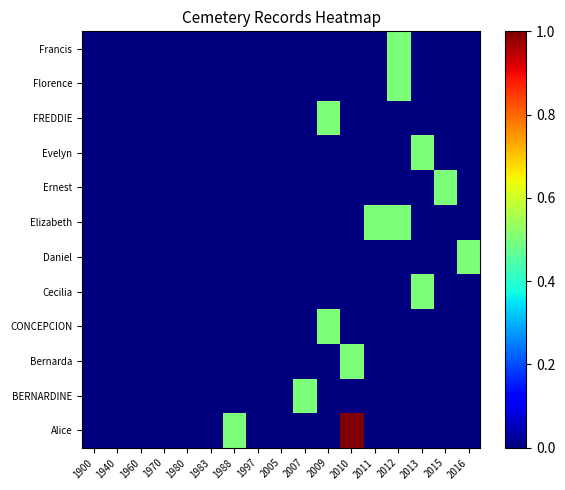

Count the number of data series in this chart.

12